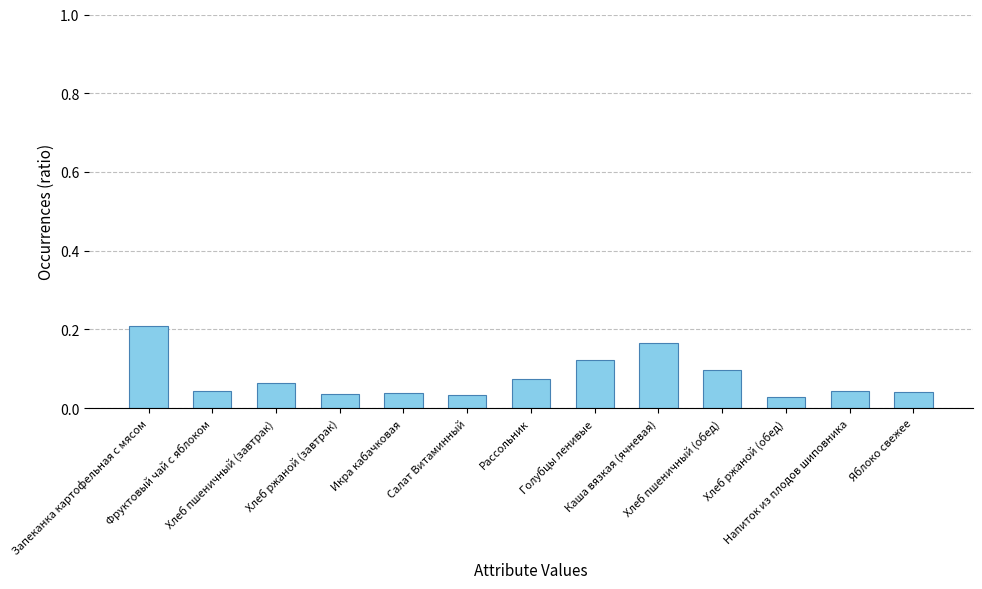

What is the change in value from Запеканка картофельная с мясом to Яблоко свежее?

-0.2